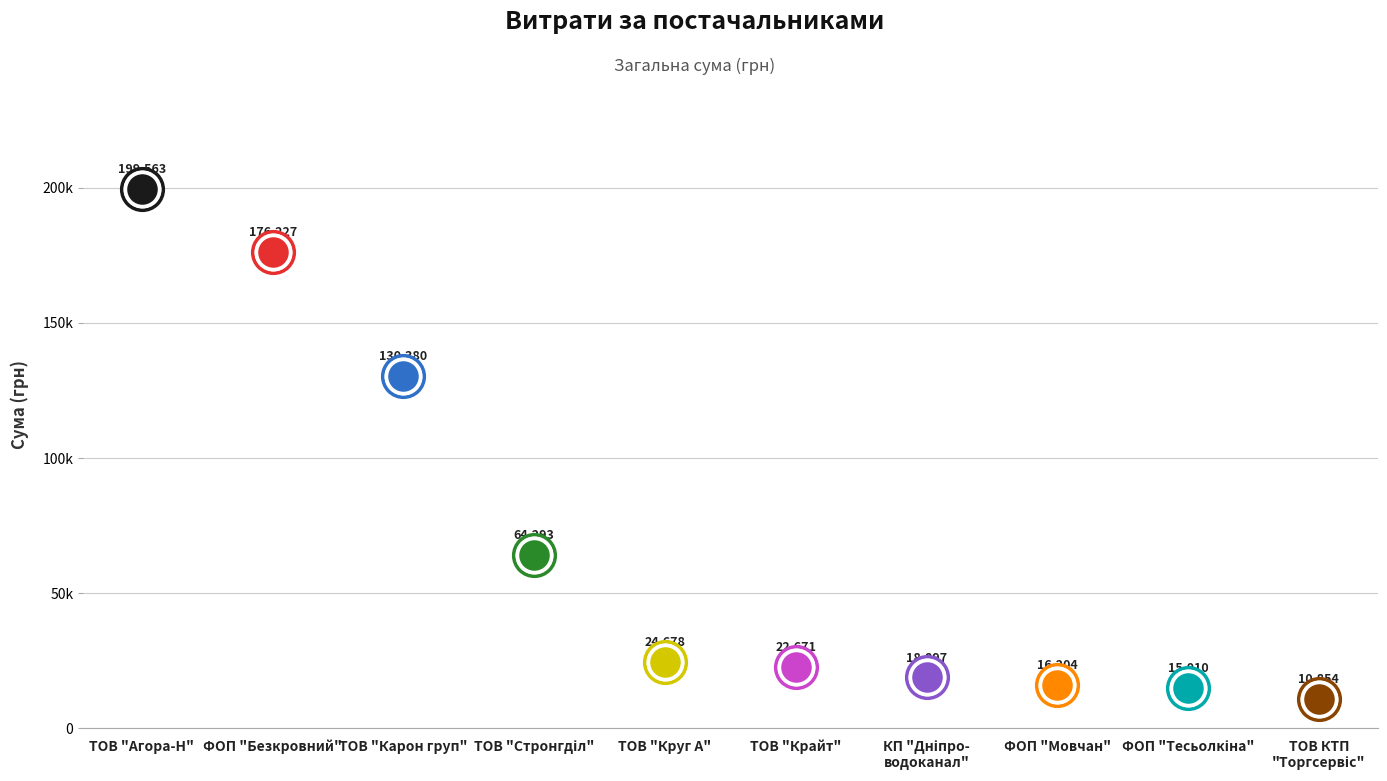

What is the ratio of the value at ТОВ "Карон груп" to the value at ФОП "Безкровний В.А."?

0.7